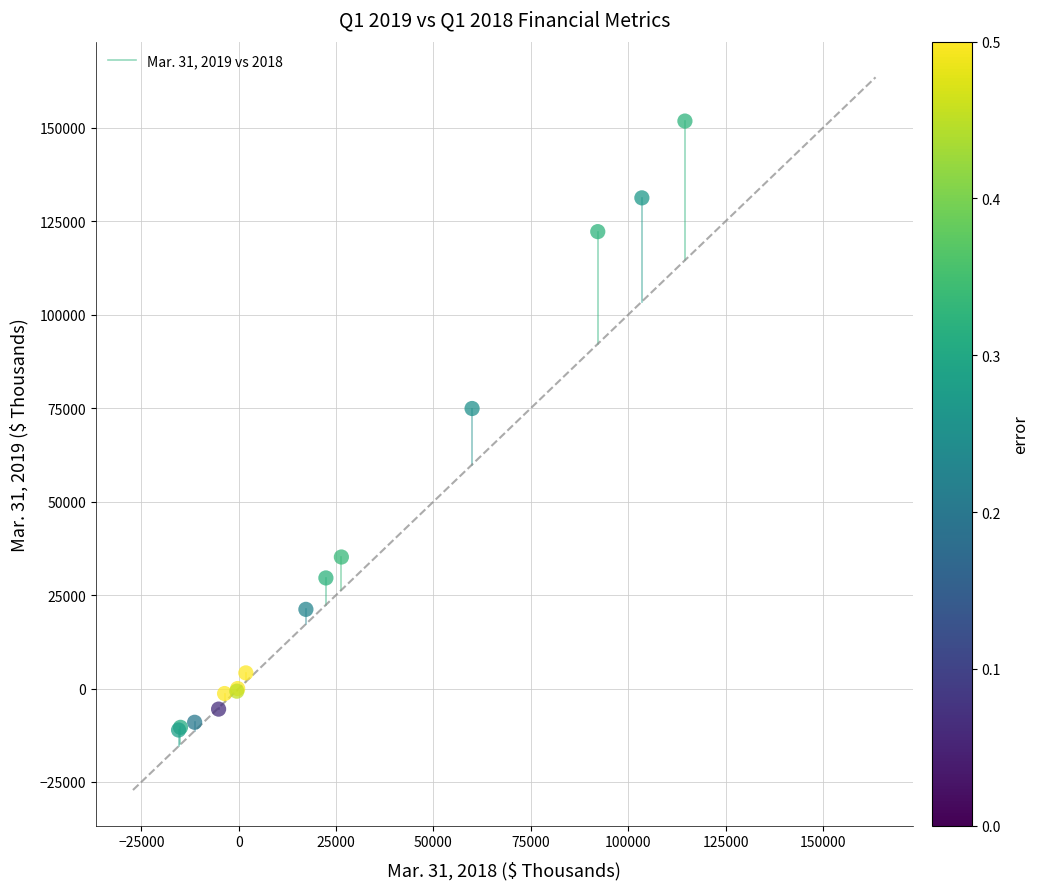

What Y value in the scatter plot is closest to 70349?

74905